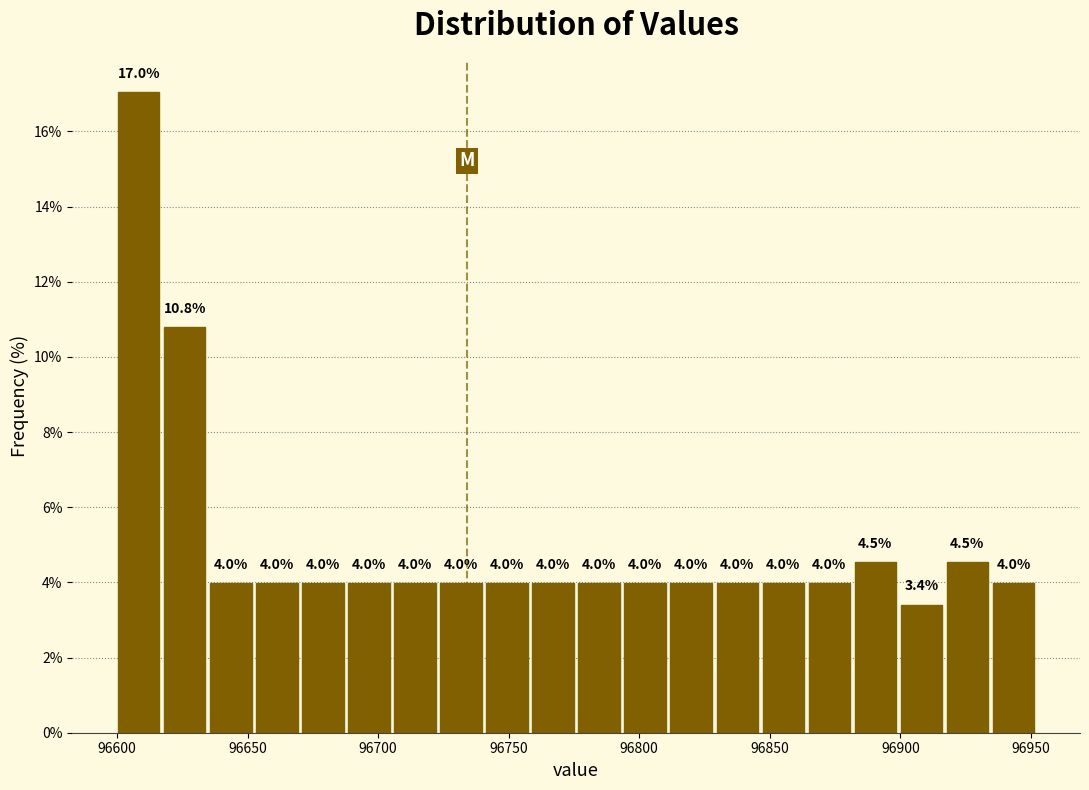

Read against the x-axis, roughly where is the centre of the tallest bar?

96610